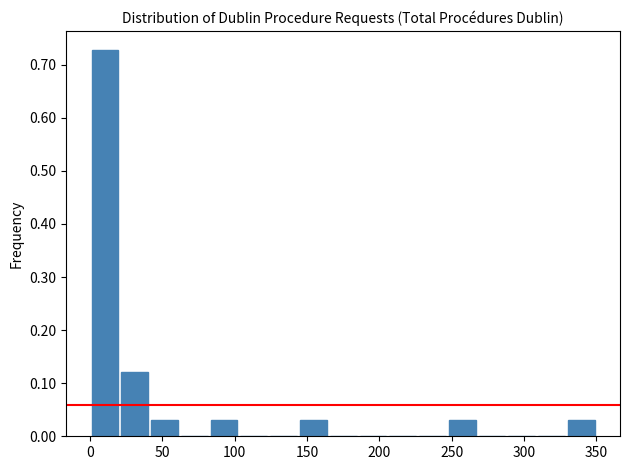

Reading left to right, transcribe this chart: for each bar, give the range it covers on the x-axis and its height. Neither the bar edges nor the heights are printed on the chart, so give them approximately, as read against the axes.

0 to 20: 0.73
20 to 40: 0.12
40 to 60: 0.03
60 to 80: 0
80 to 105: 0.03
105 to 125: 0
125 to 145: 0
145 to 165: 0.03
165 to 185: 0
185 to 205: 0
205 to 225: 0
225 to 245: 0
245 to 270: 0.03
270 to 290: 0
290 to 310: 0
310 to 330: 0
330 to 350: 0.03